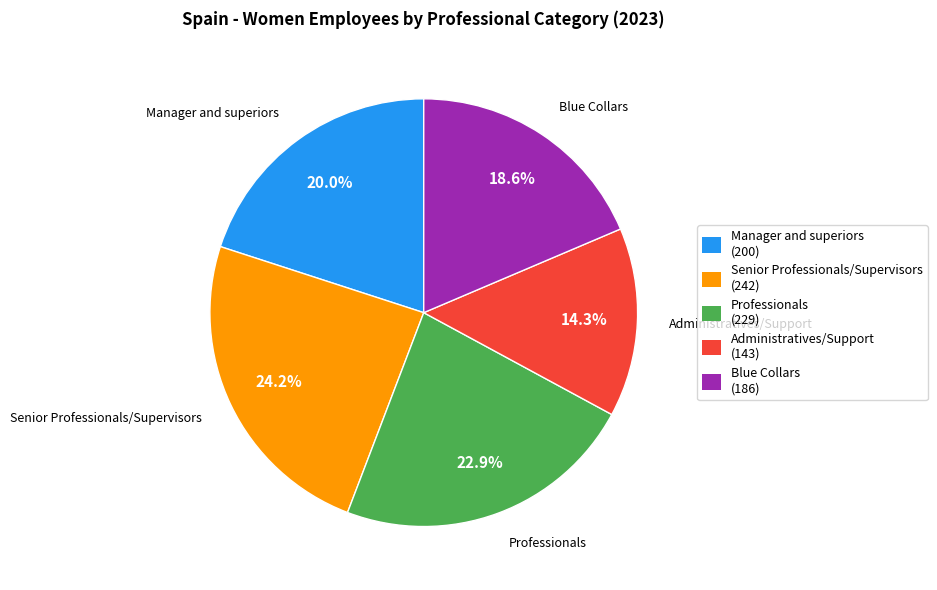

To the nearest percent, what percentage of the pie is Manager and superiors?

20%